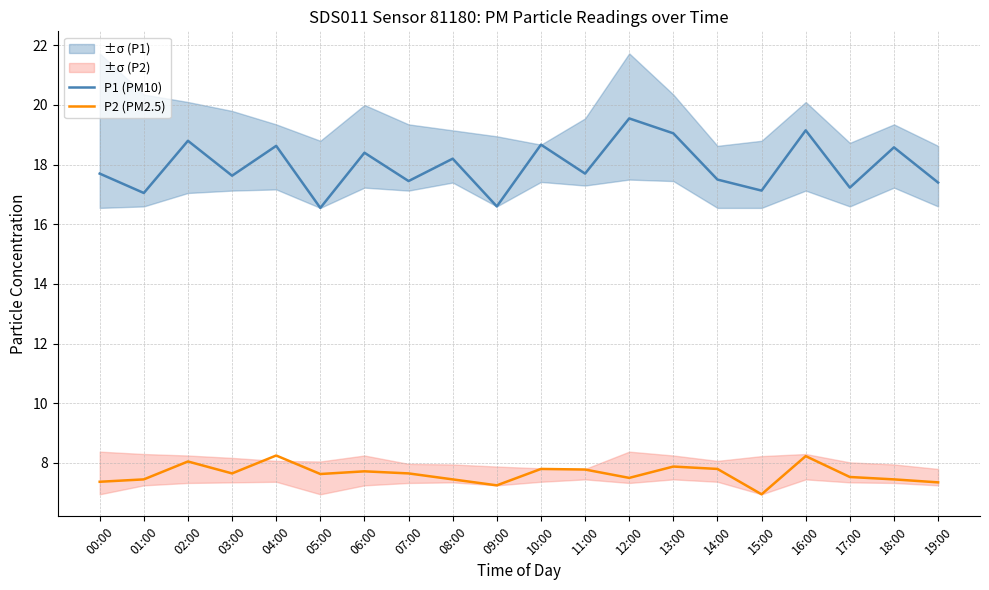

True or false: P1 (PM10) has more than 2 points higher than both neighbors.

True